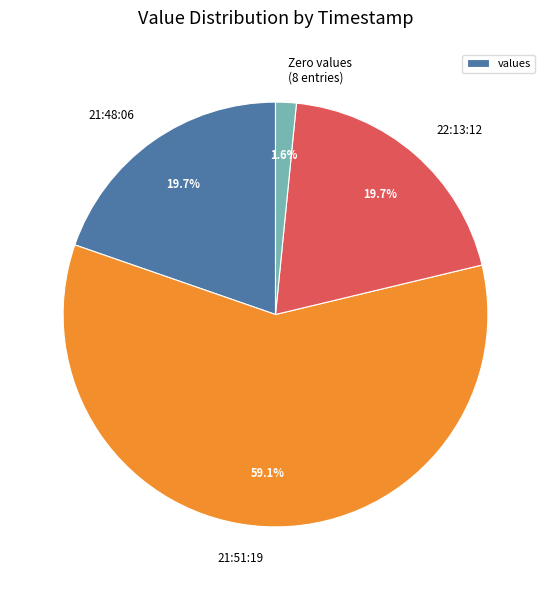

How many slices are in this pie chart?

4